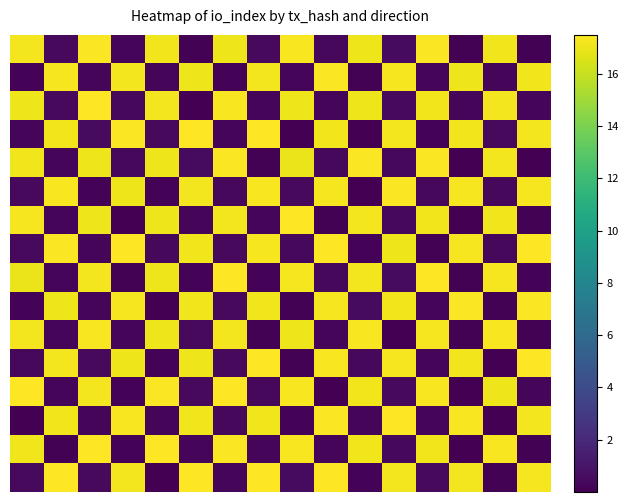

Count the number of data series in this chart.

16